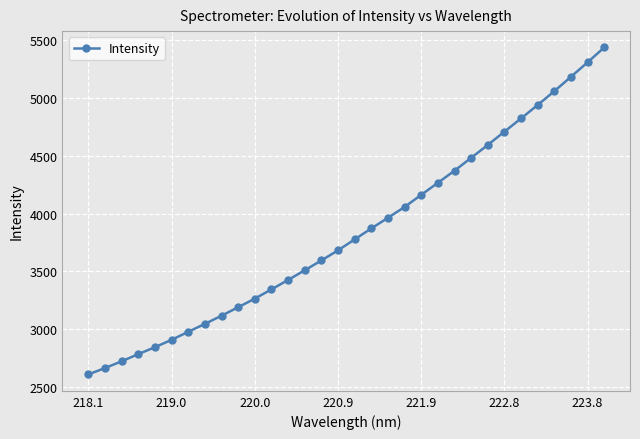

What is the difference between the second highest and minimum values?

2693.4